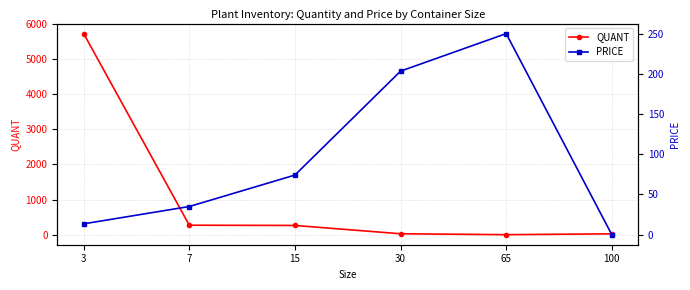

Reading left to right, what are all the values shown in this chart?

QUANT: 3=5720.0	7=270.0	15=263.0	30=27.0	65=1.0	100=25.0
PRICE: 3=13.5	7=35.0	15=74.1	30=203.3	65=250.0	100=0.0